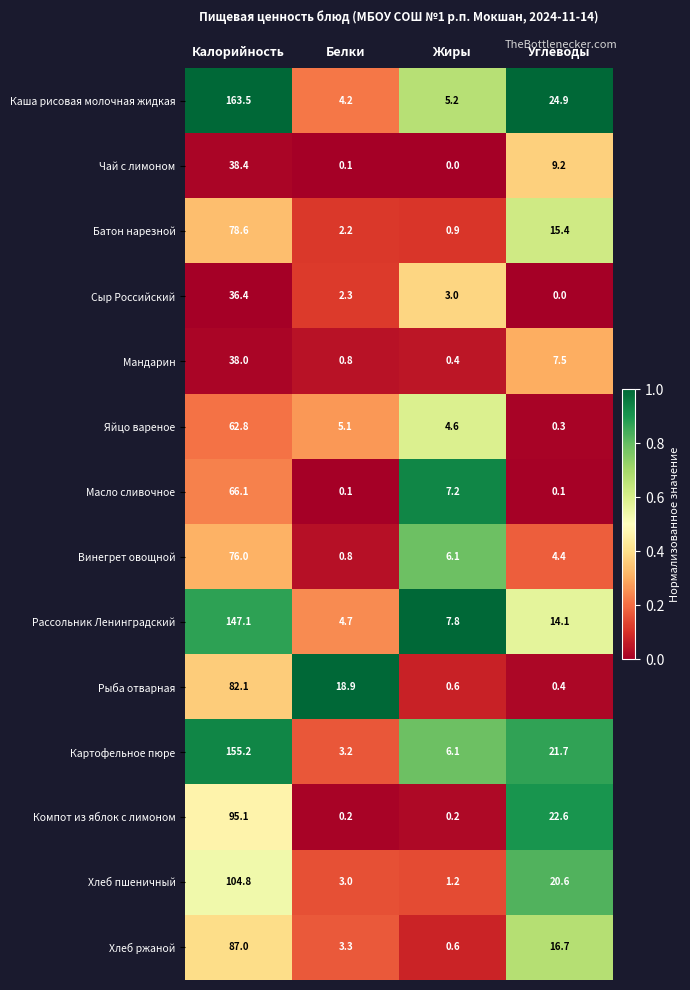

The Рыба отварная series shows 17.3 at Калорийность. True or false?

False